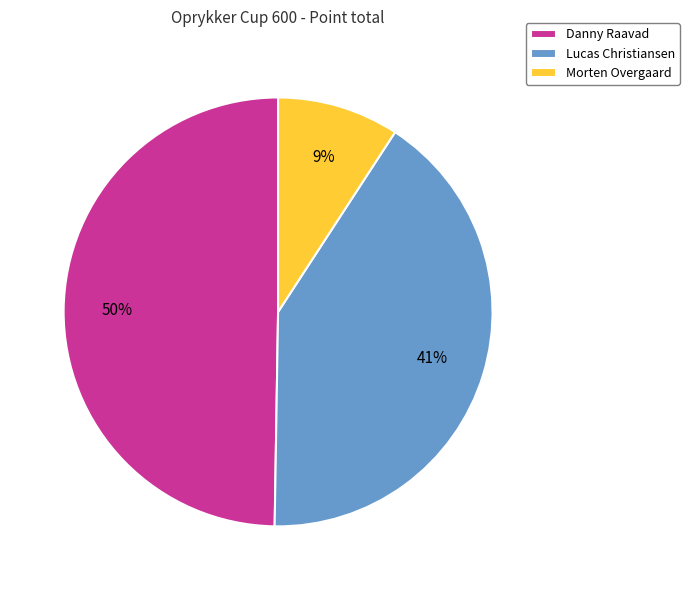

Does Danny Raavad represent more than half of the total?

No